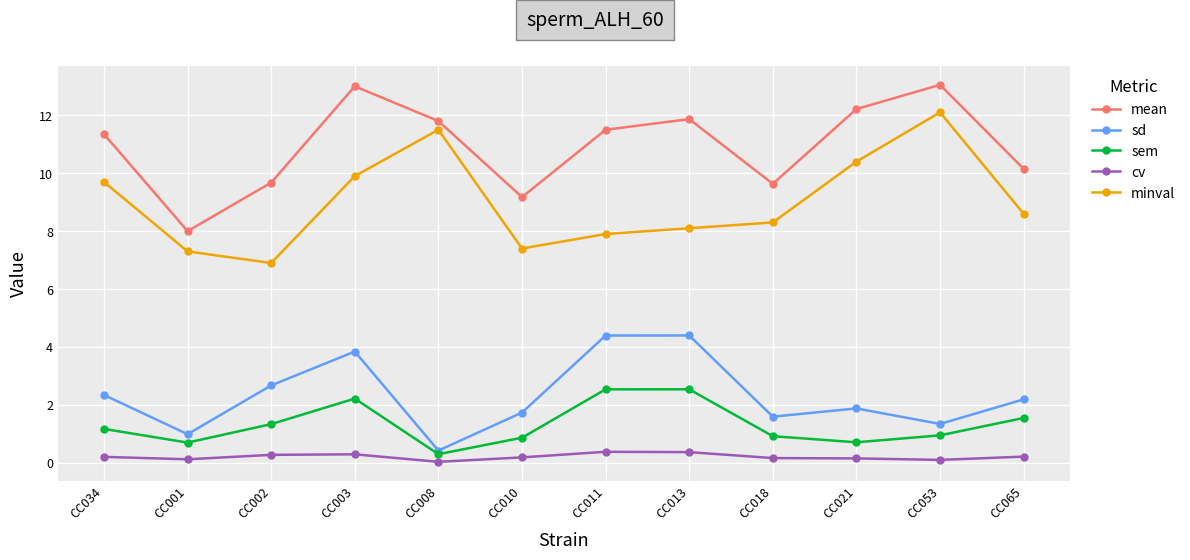

What is the value of the cv point at the 3rd from the left?

0.3